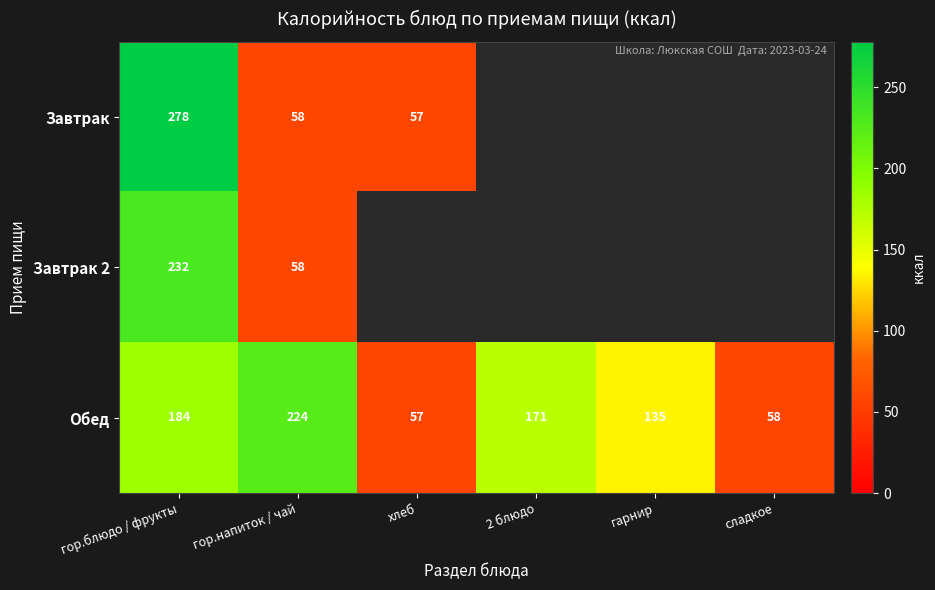

What is the sum of all Обед values?

829